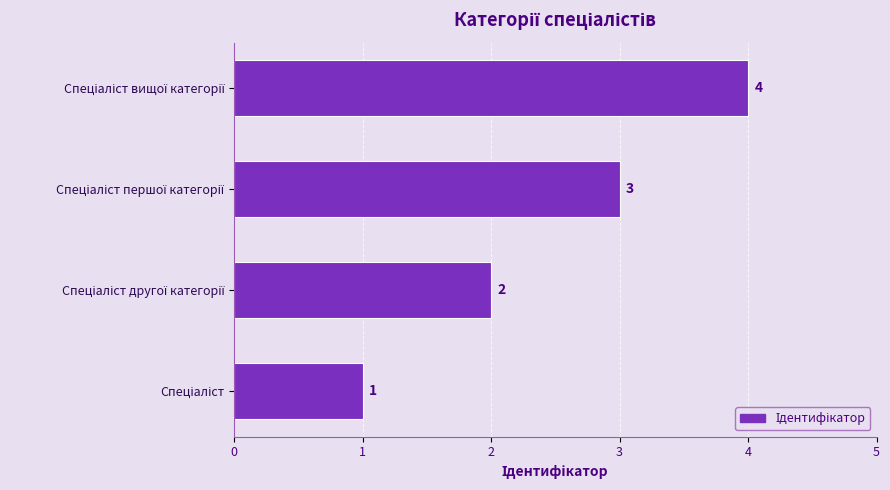

What is the maximum value shown in the chart?

4